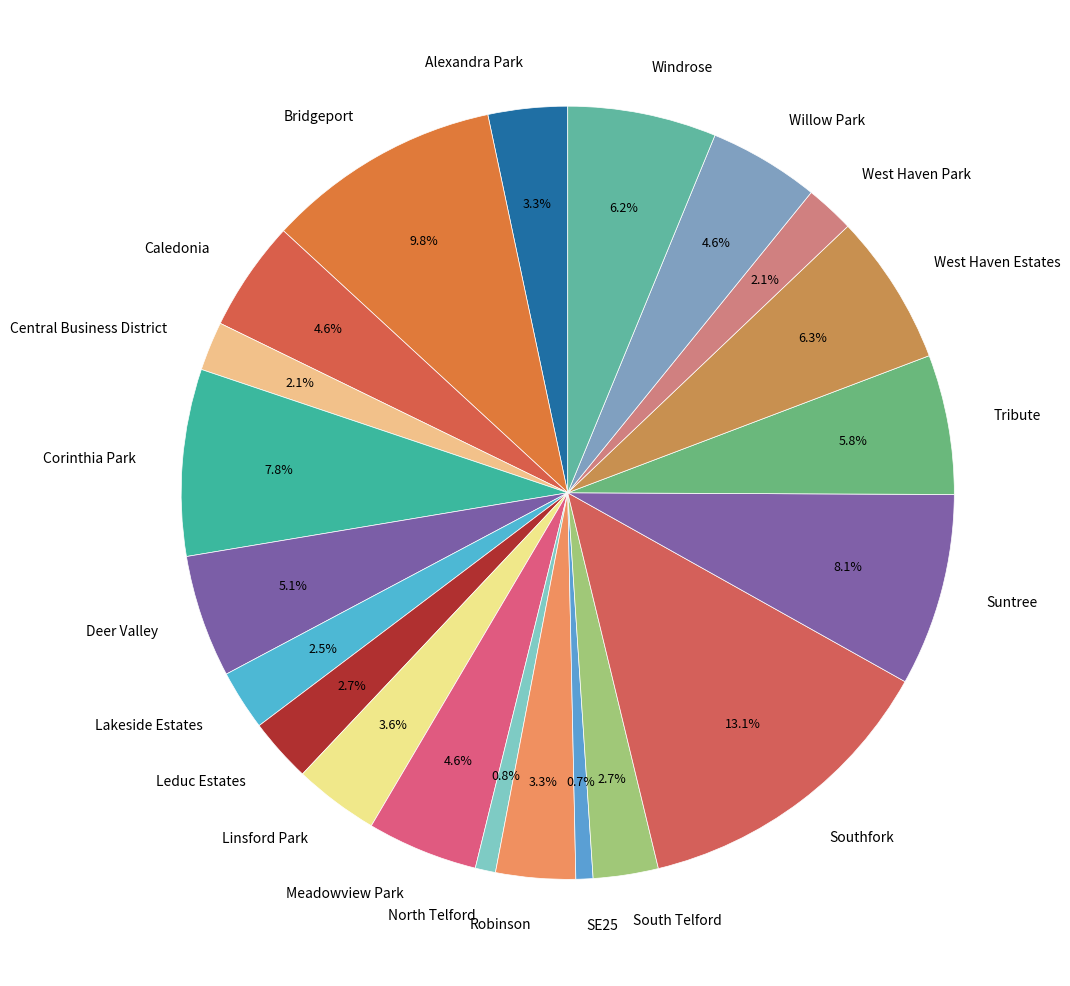

Does Willow Park represent more than half of the total?

No